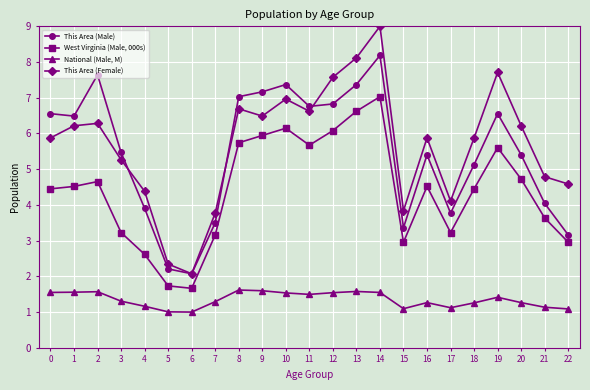

True or false: West Virginia (Male, 000s) and This Area (Female) intersect in this chart.

False